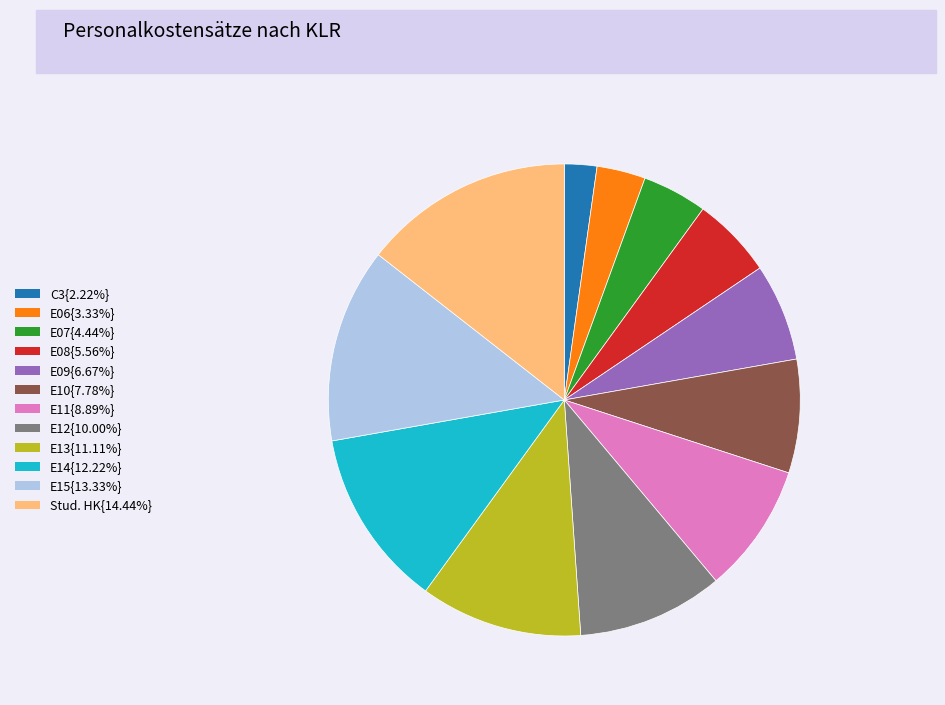

Is there any slice that represents more than half of the pie?

No